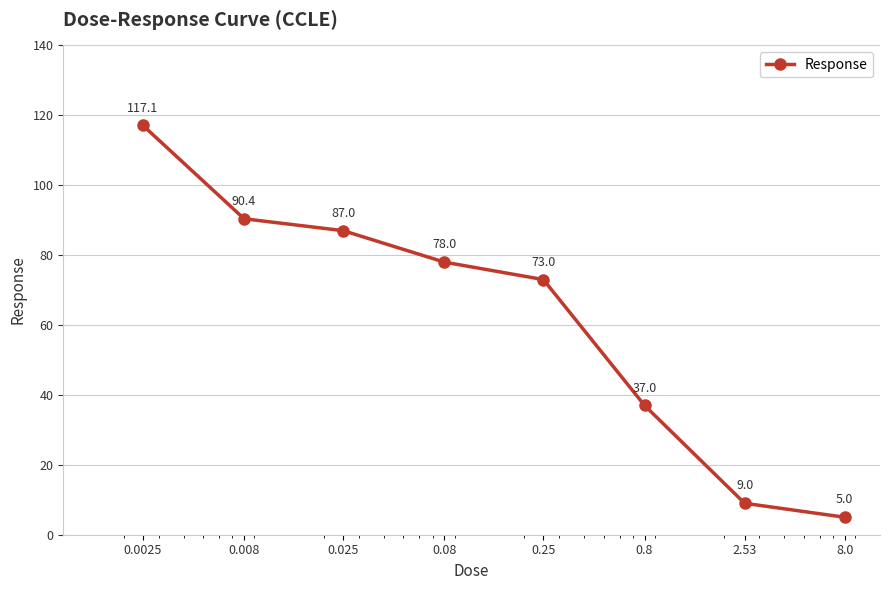

What is the value of the 2nd point from the left?

90.4